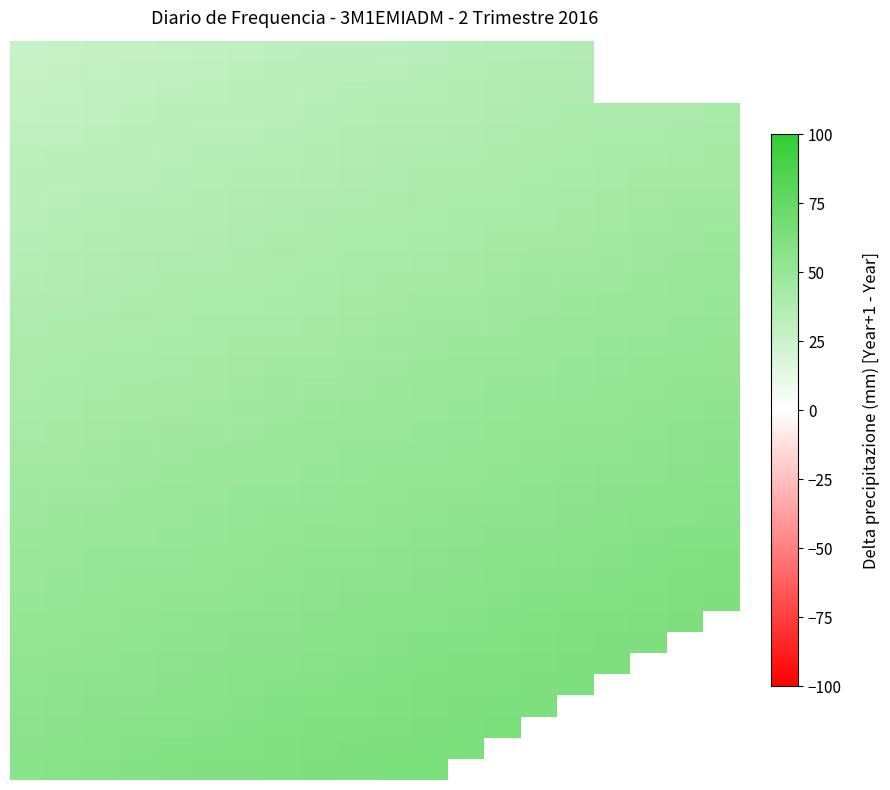

At how many categories does at least one series exceed 30?

20